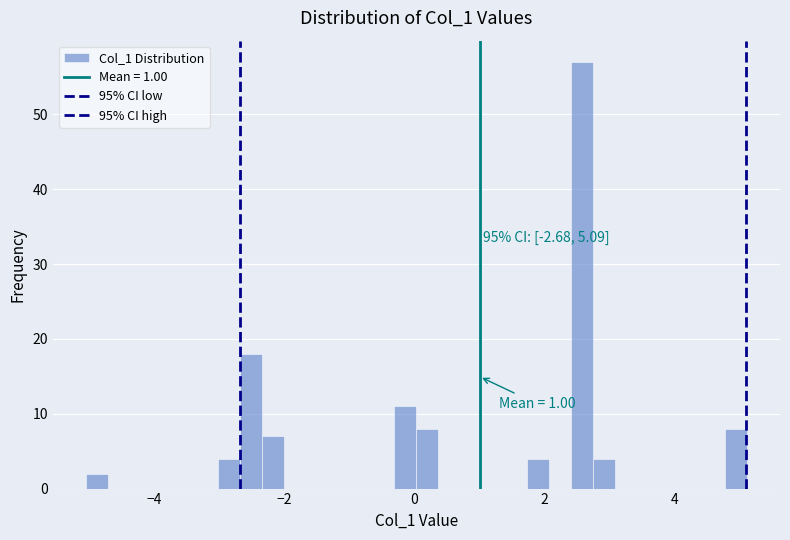

Read against the x-axis, roughly where is the centre of the tallest bar?

2.6